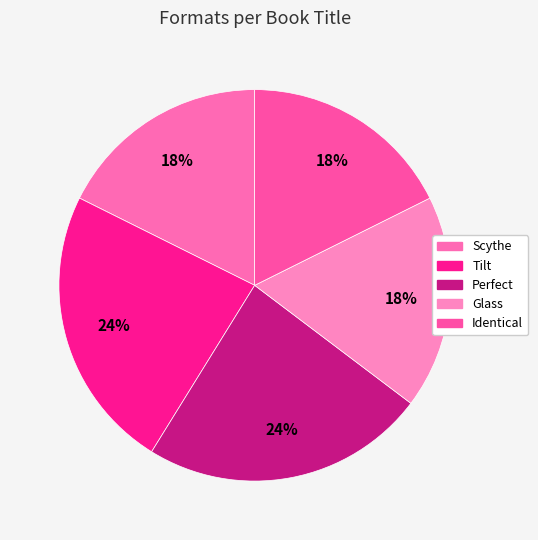

How many slices are in this pie chart?

5